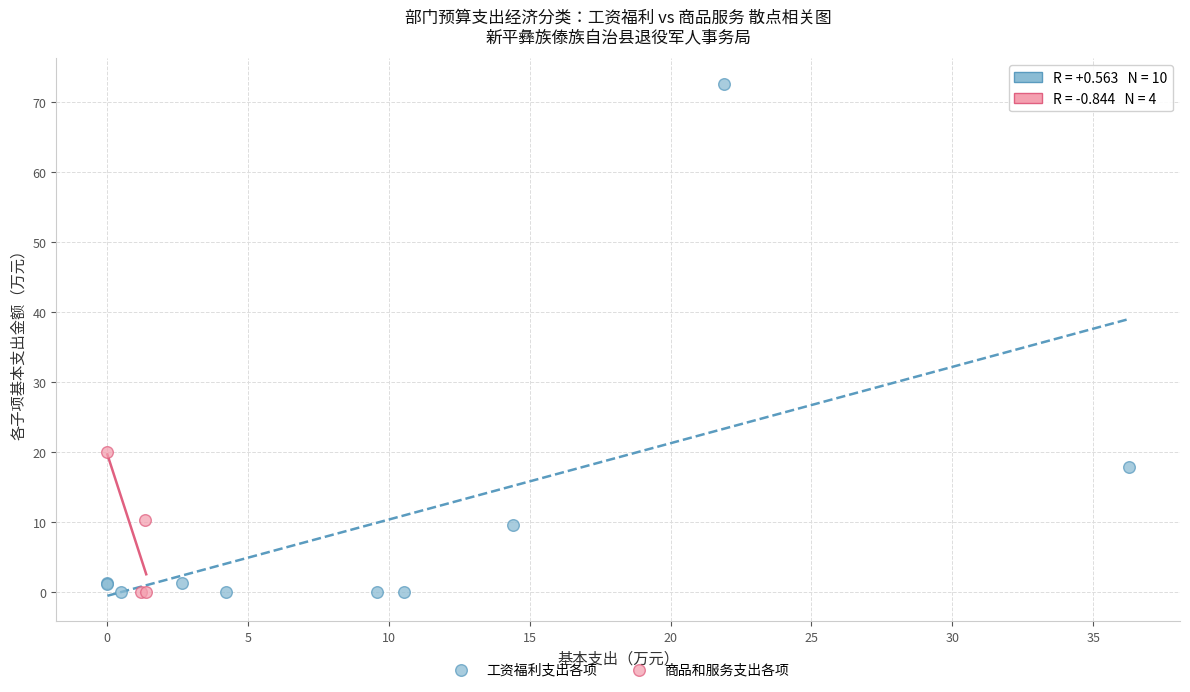

Which series has the largest Y range (max minus min)?

工资福利支出各项